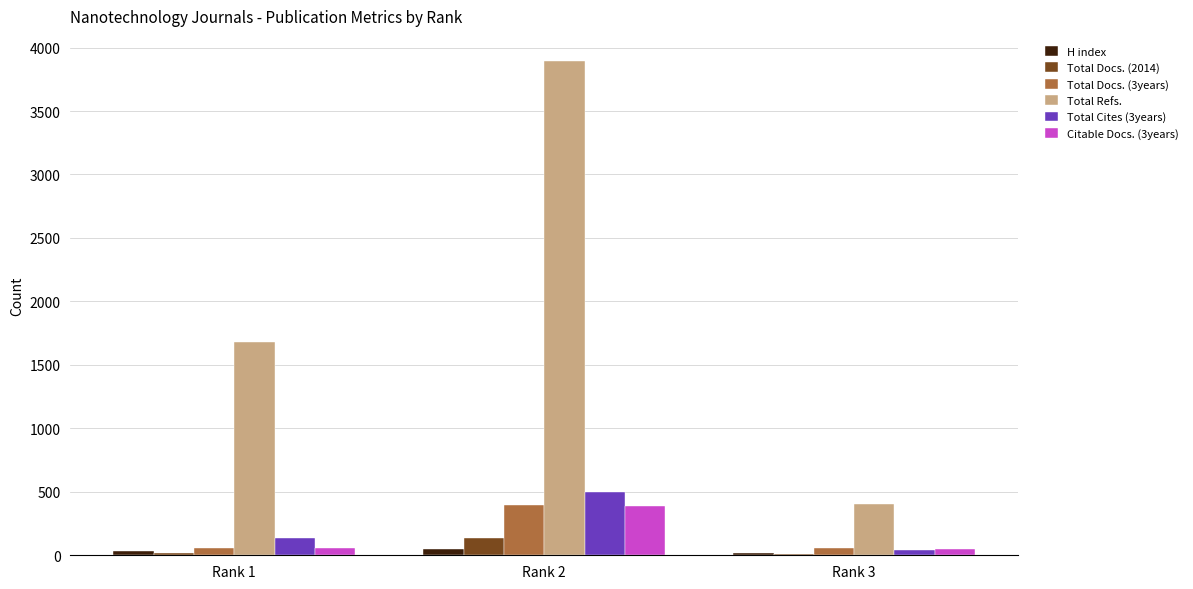

Which category has the highest value in the Citable Docs. (3years) series?

Rank 2